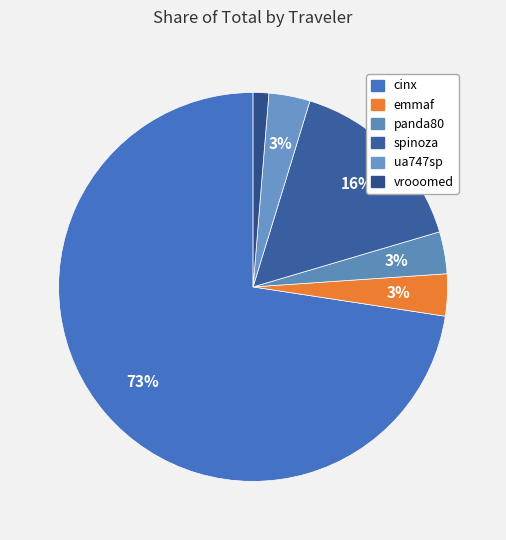

How many slices are in this pie chart?

6